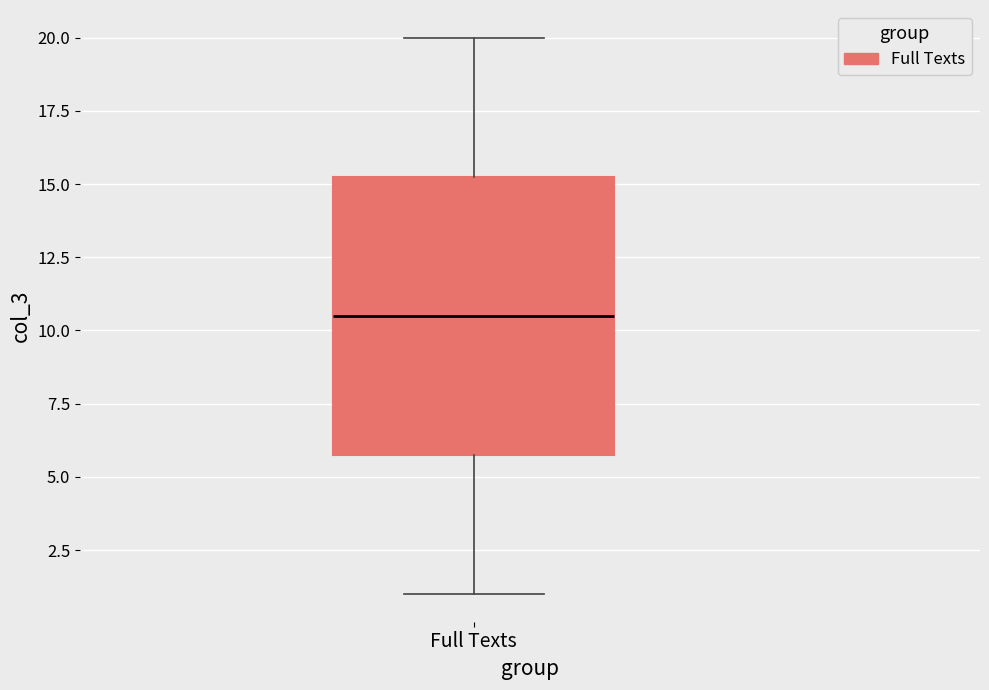

Transcribe this box plot: give where the median line is, the range the box spans, and where the two whiskers end, as read against the y-axis. The values are not printed on the chart, so give them approximately, as read against the axis.

median 10.5, box 6.0 to 15.5, whiskers 1.0 to 20.0